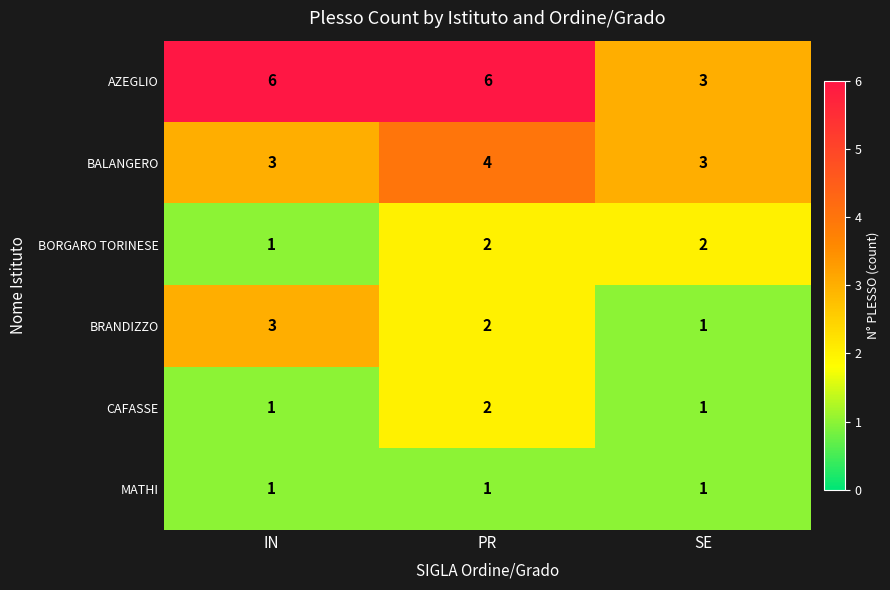

Reading left to right, what are all the values shown in this chart?

AZEGLIO: 6	6	3
BALANGERO: 3	4	3
BORGARO TORINESE: 1	2	2
BRANDIZZO: 3	2	1
CAFASSE: 1	2	1
MATHI: 1	1	1